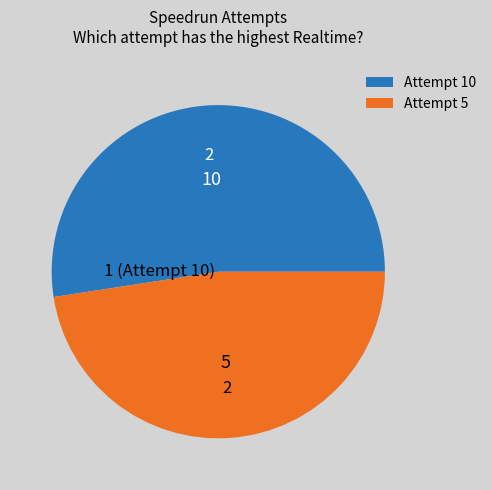

Is the sum of Attempt 10 and Attempt 5 greater than half?

Yes